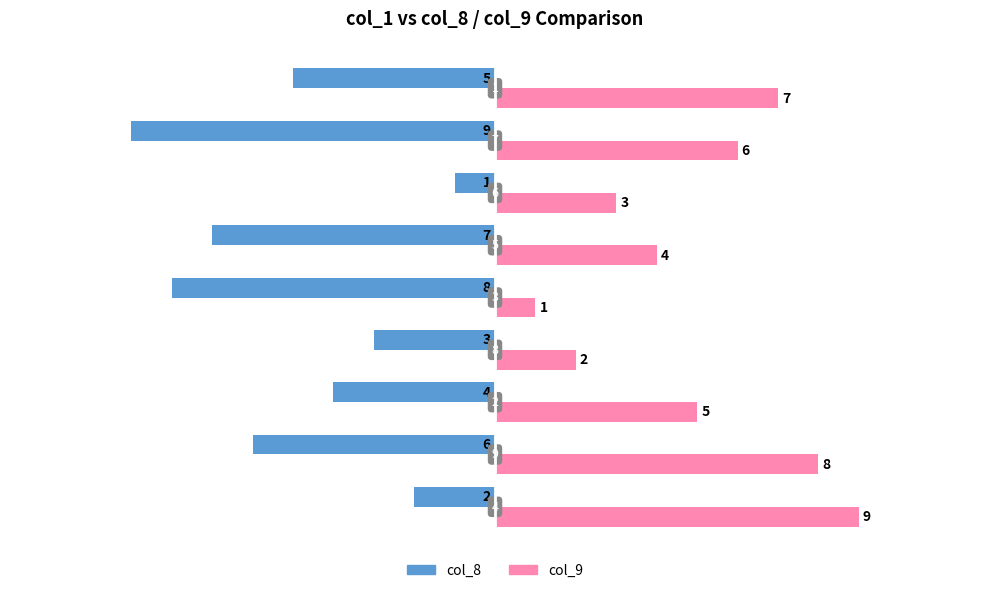

What is the difference between the maximum and minimum values in the col_9 series?

8